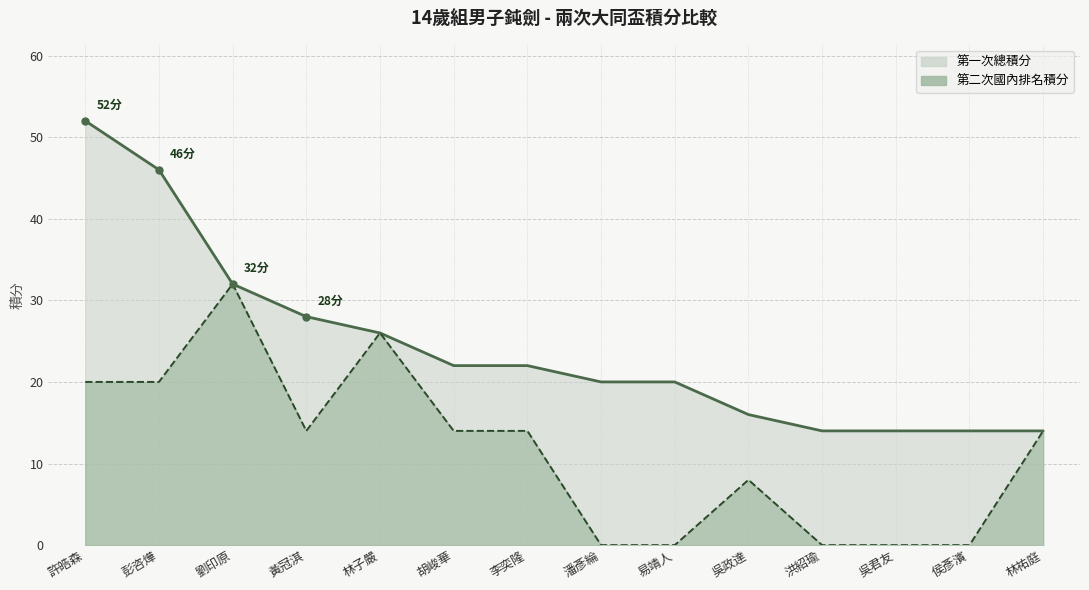

How many interior local peaks does the 第二次國內排名積分 series have?

3